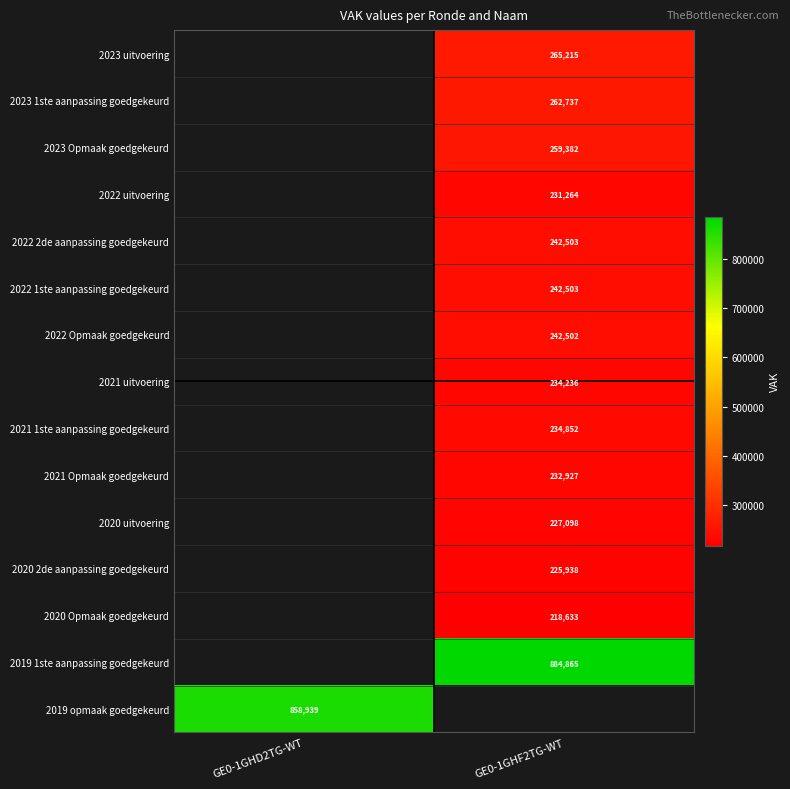

The 2023 uitvoering series shows 112580 at GE0-1GHF2TG-WT. True or false?

False